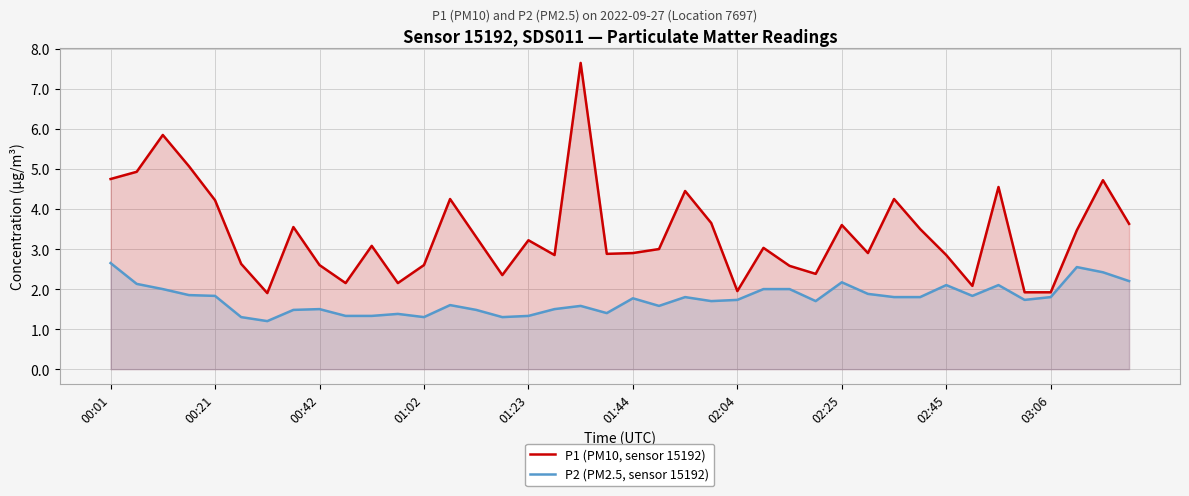

True or false: P1 (PM10, sensor 15192) and P2 (PM2.5, sensor 15192) intersect in this chart.

False